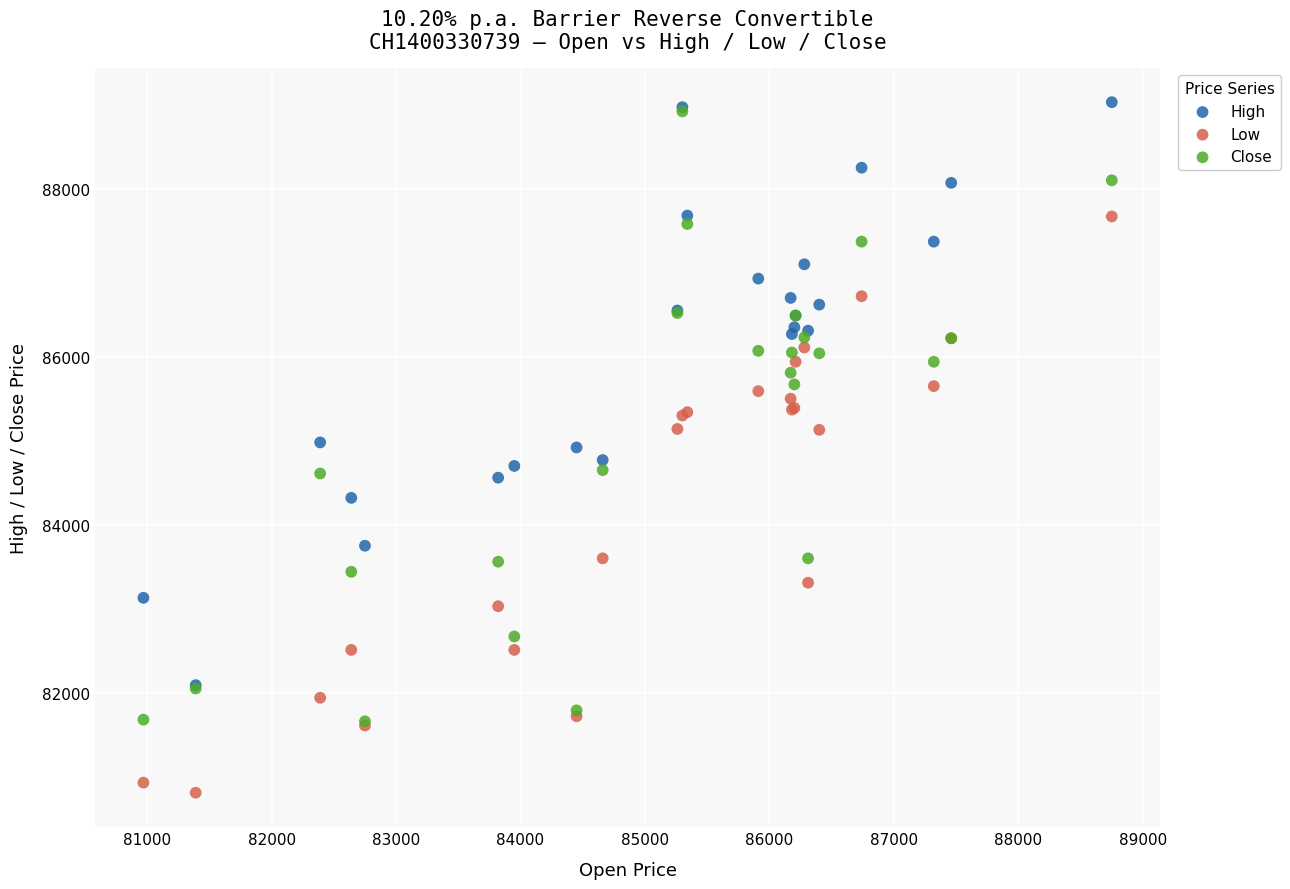

What are all the series names shown in the legend?

High, Low, Close